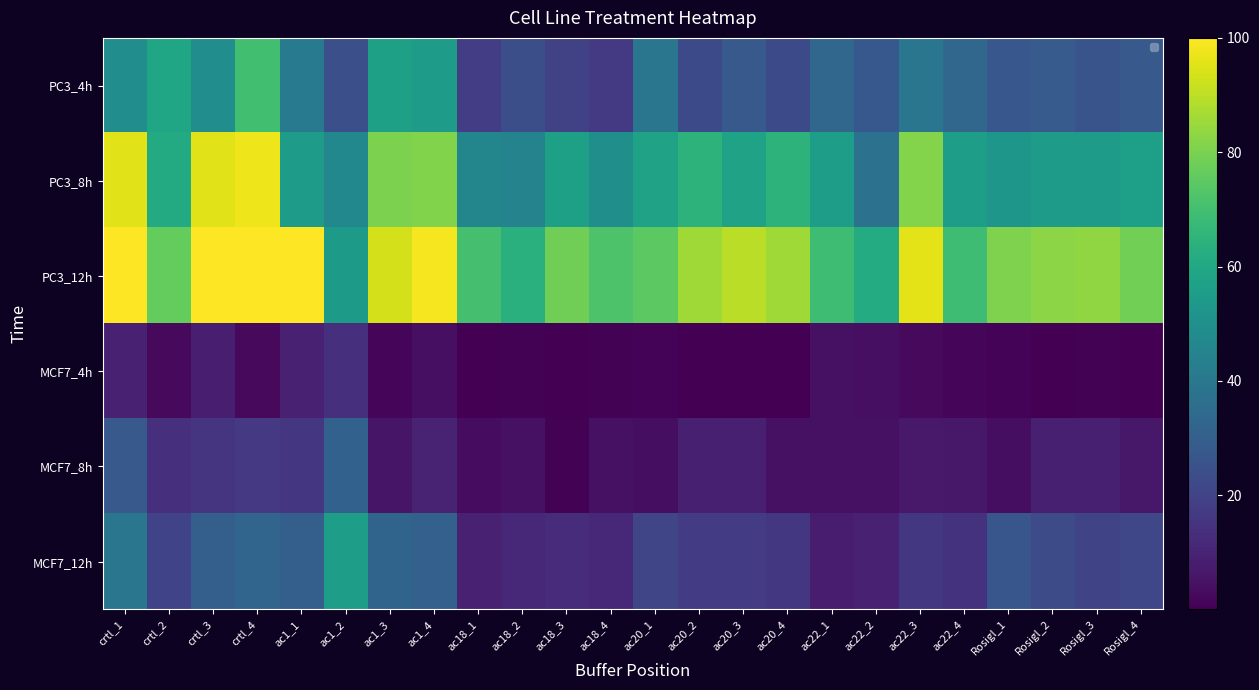

What is the sum of all PC3_8h values?

1506.3